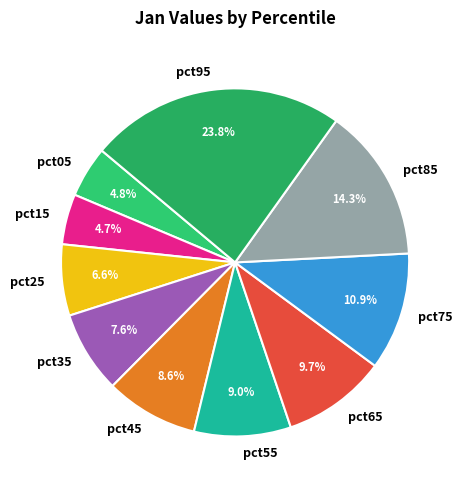

Is there any slice that represents more than half of the pie?

No